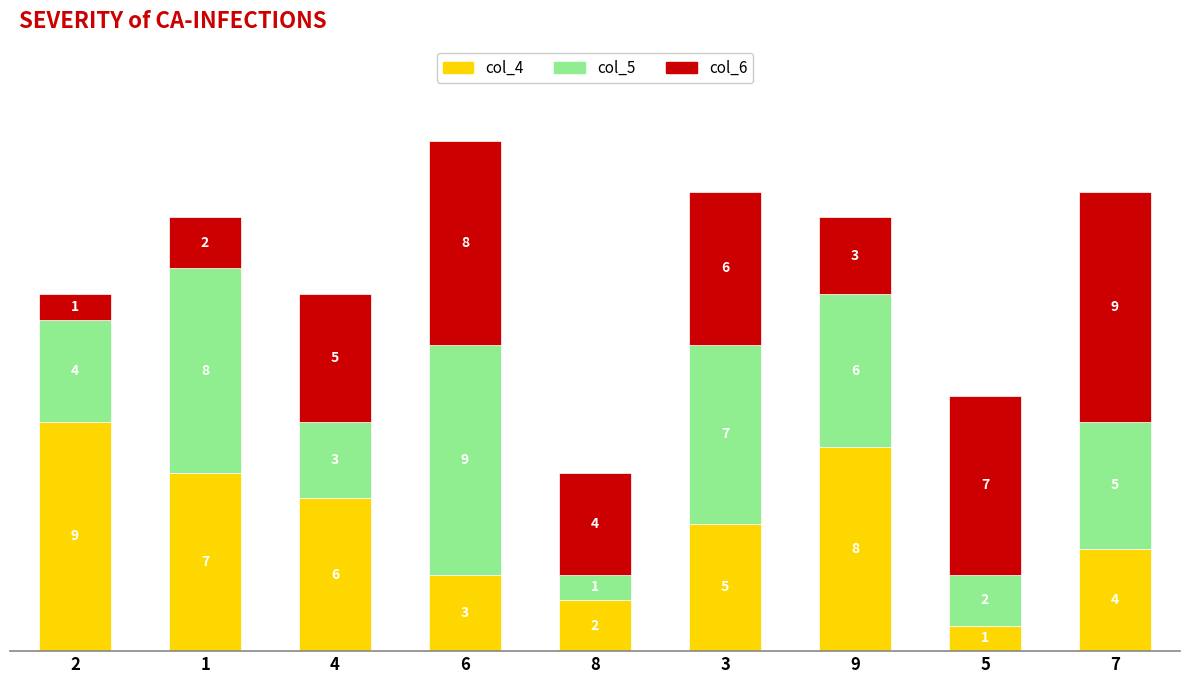

What is the total value across all series at 6?

20